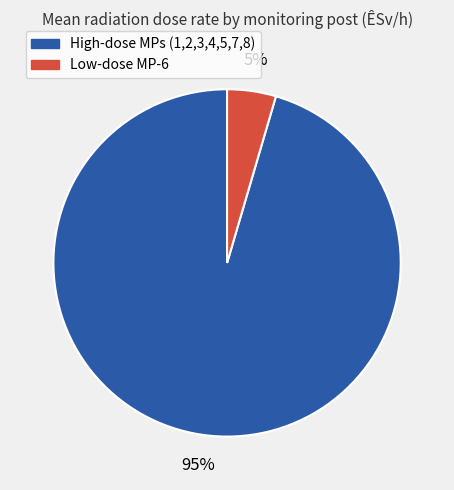

To the nearest percent, what is the average slice percentage?

50%